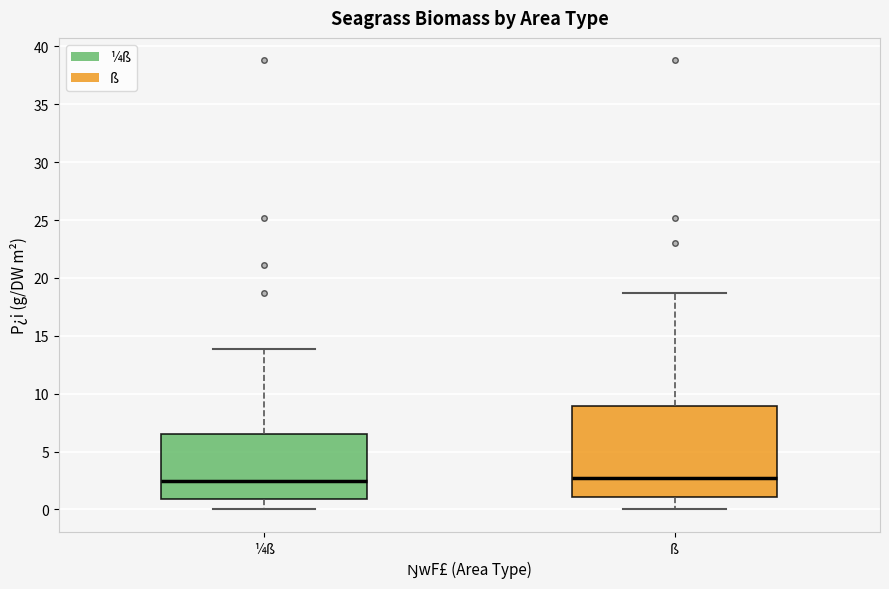

Reading left to right, read every box against the y-axis: the position of its median line, the range the box covers, and the ends of its whiskers. The values are not printed on the chart, so give them approximately, as read against the axis.

¼ß: median 2.5, box 1.0 to 6.5, whiskers 0.0 to 14.0
ß: median 2.5, box 1.0 to 9.0, whiskers 0.0 to 18.5